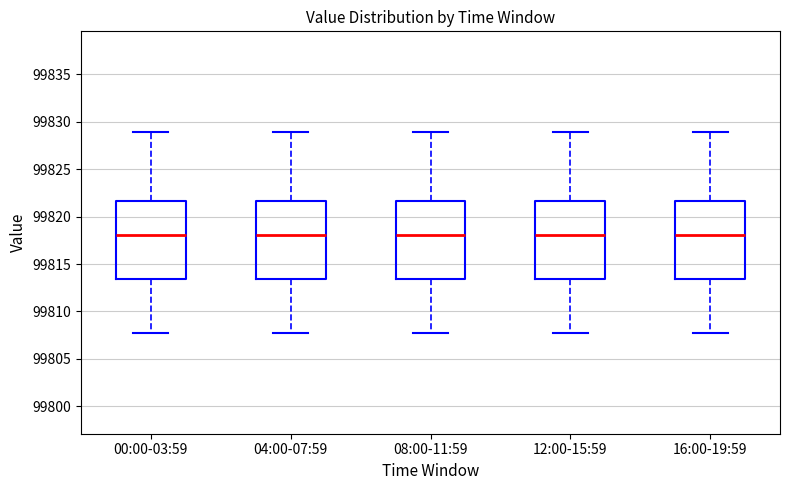

Where does the upper whisker of the box for 16:00-19:59 end on the y-axis? The values are not printed on the chart, so give them approximately, as read against the axis.

99829.0